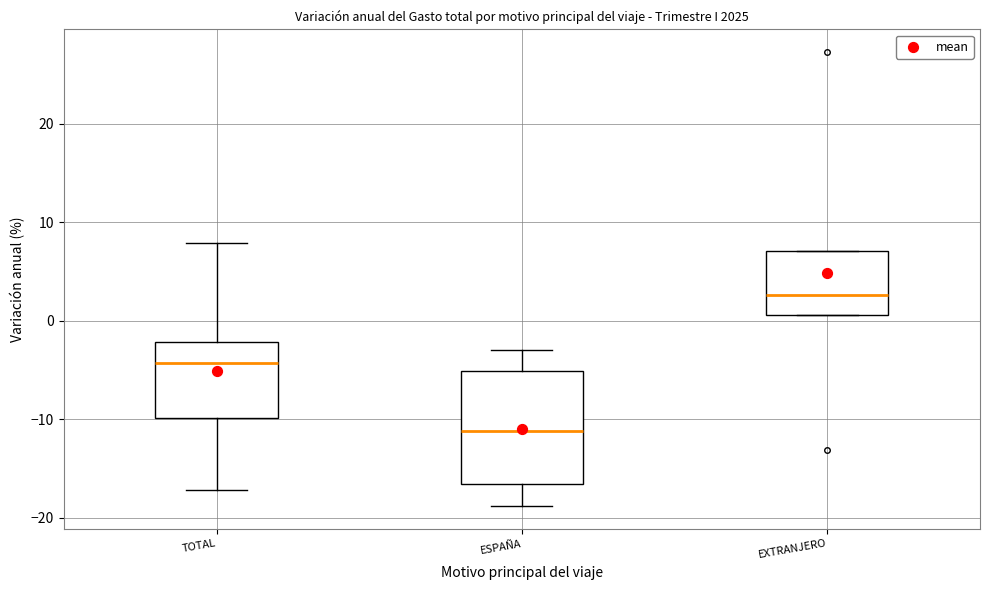

Where does the median line of the box for TOTAL sit on the y-axis? The values are not printed on the chart, so give them approximately, as read against the axis.

-4